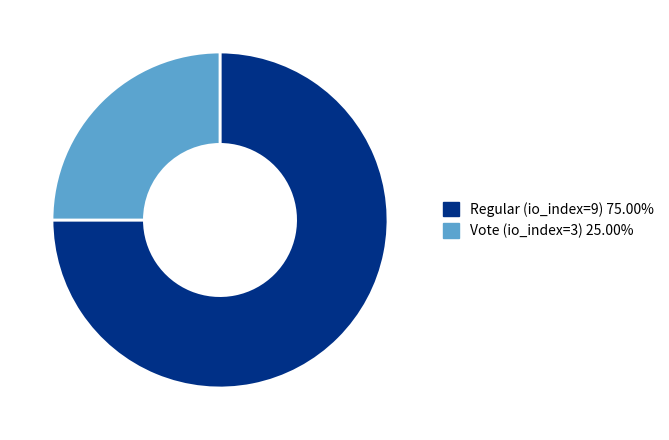

Which slice is the smallest?

Vote (io_index=3)